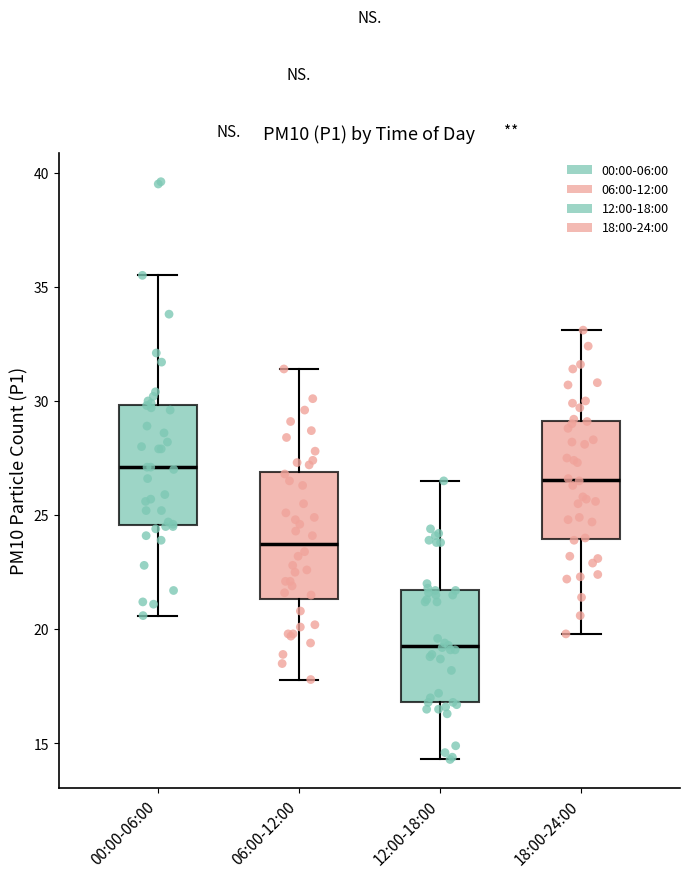

Where does the median line of the box for 06:00-12:00 sit on the y-axis? The values are not printed on the chart, so give them approximately, as read against the axis.

24.0